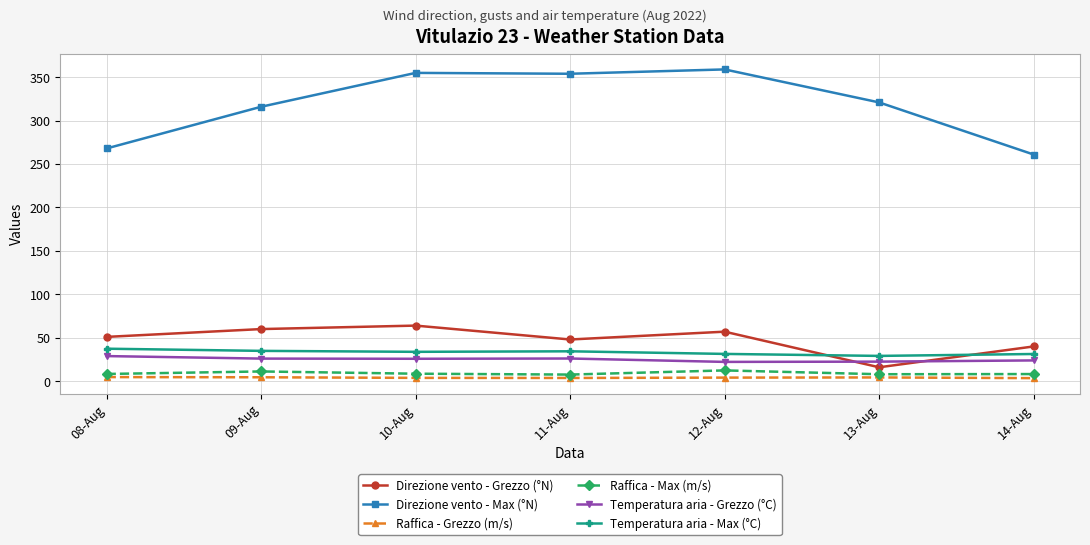

Which series has the largest total across all categories?

Direzione vento - Max (°N)